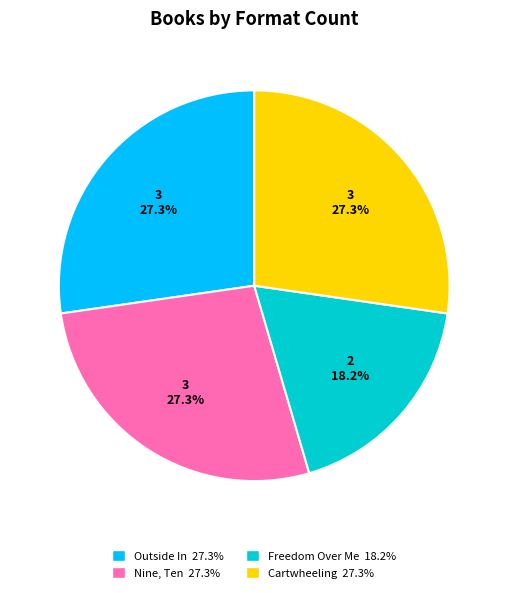

Does any single category account for the majority?

No